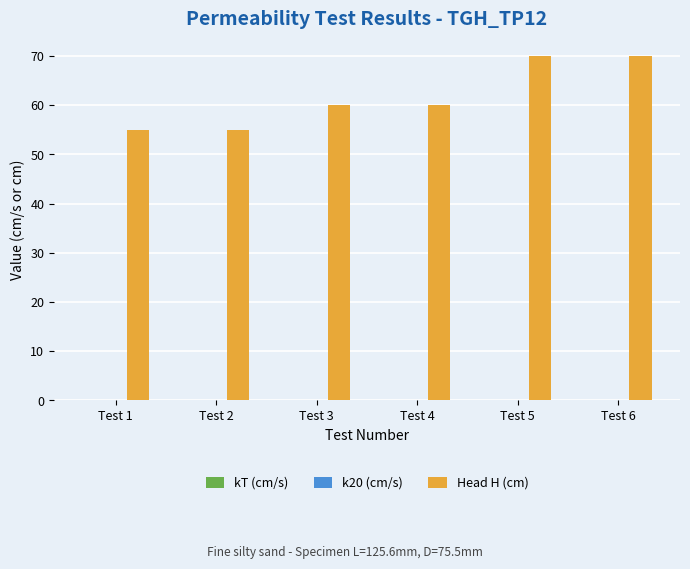

What is the total value across all series at Test 1?

55.0